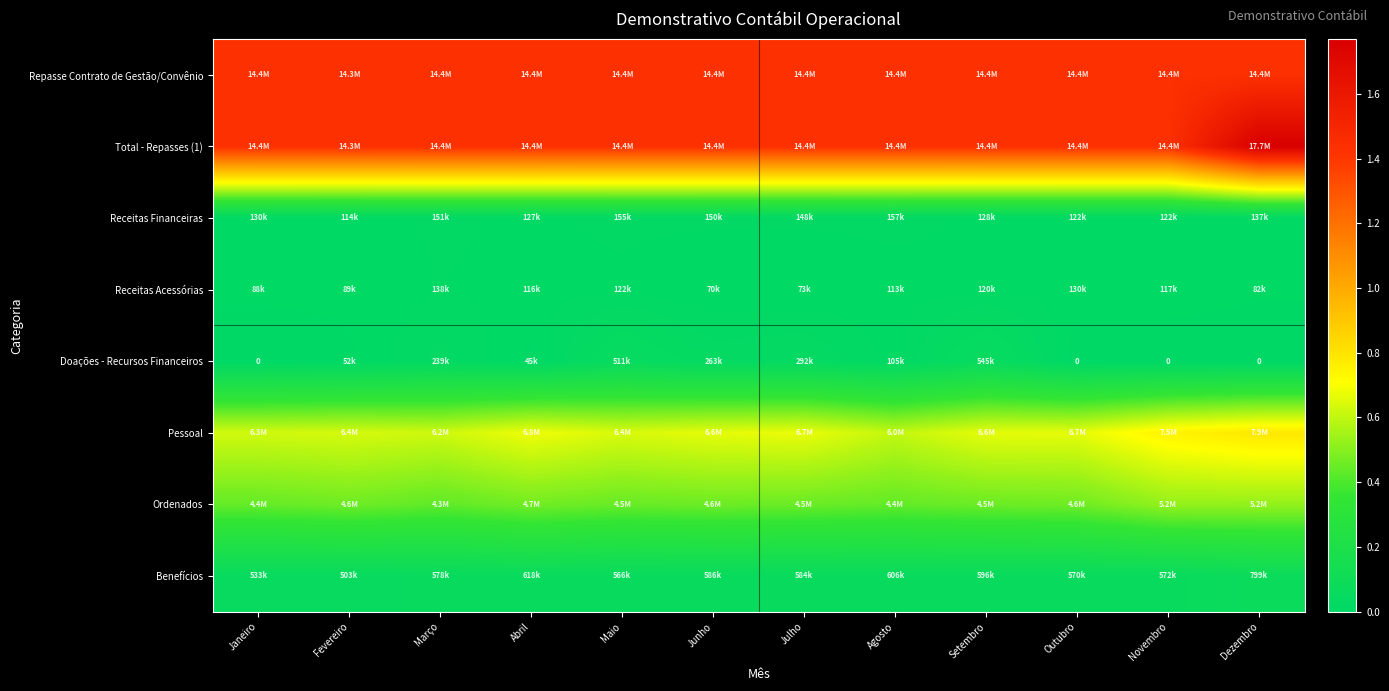

Which has a higher value, Outubro or Março?

Outubro